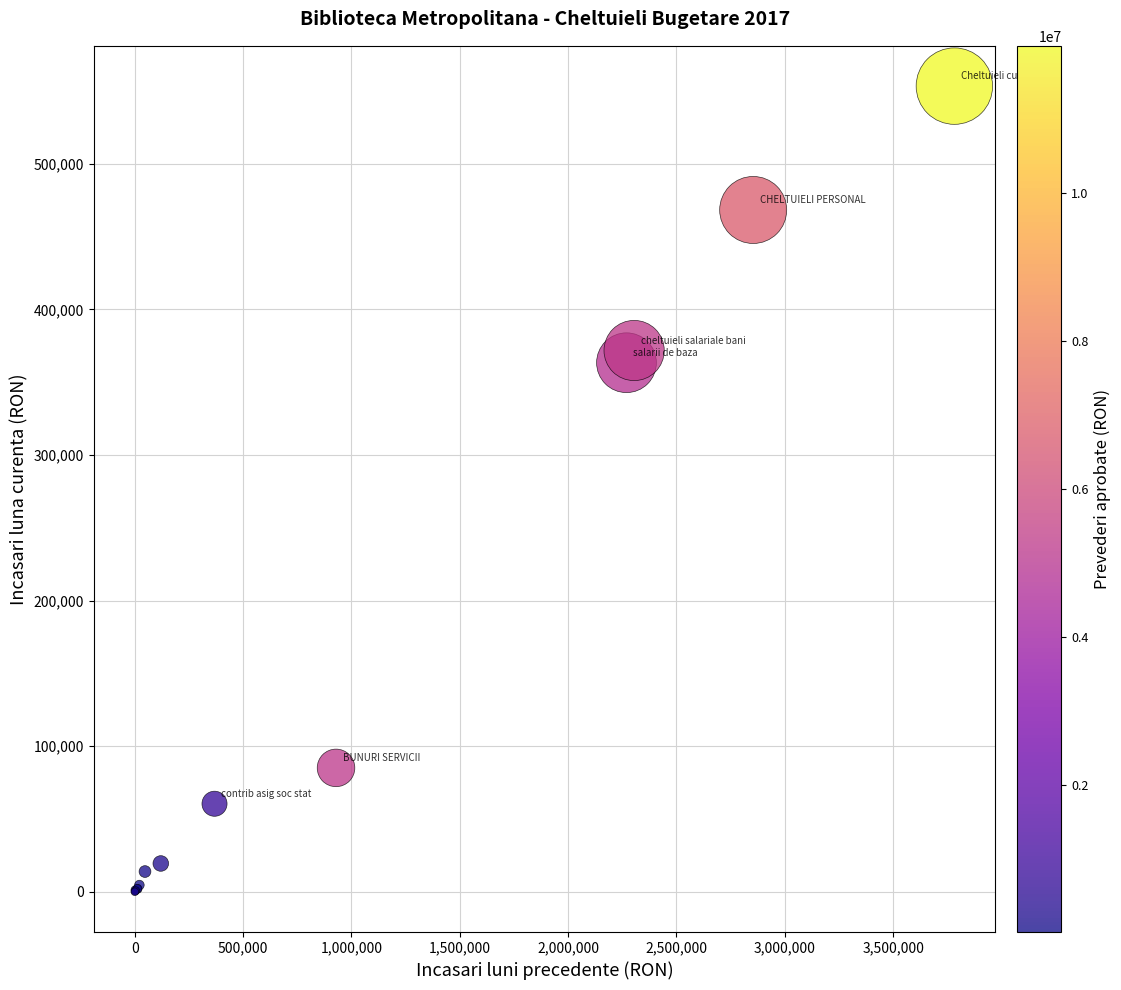

What Y value in the scatter plot is closest to 276661?

363341.0